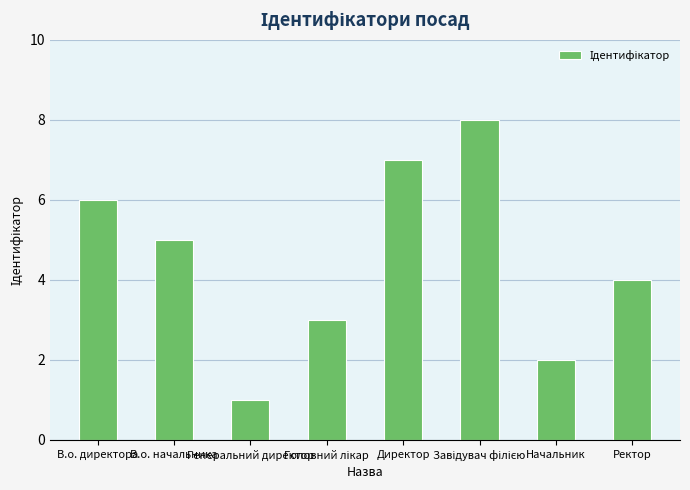

What is the sum of all values?

36